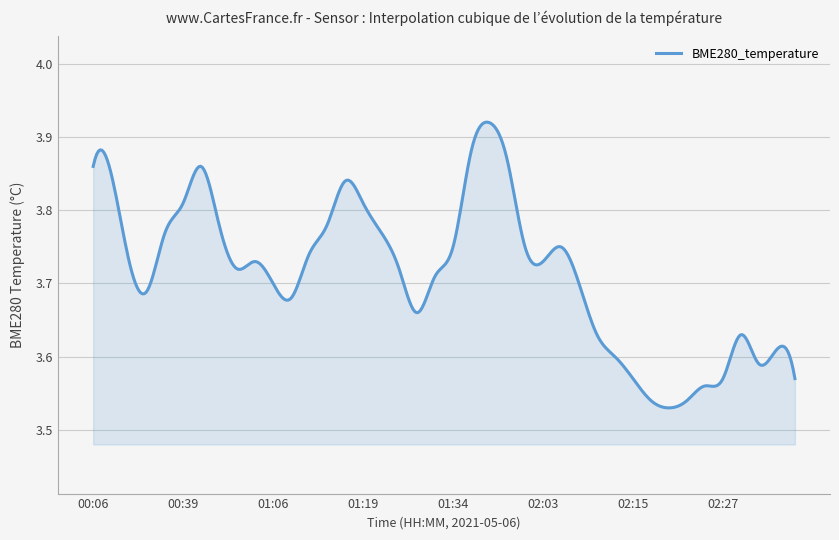

What is the difference between the maximum and minimum values?

0.4